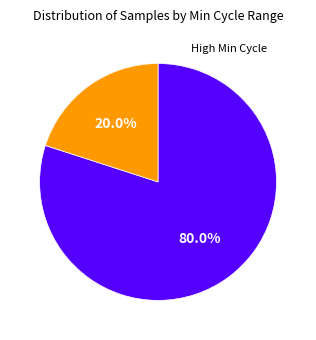

Is there any slice that represents more than half of the pie?

Yes